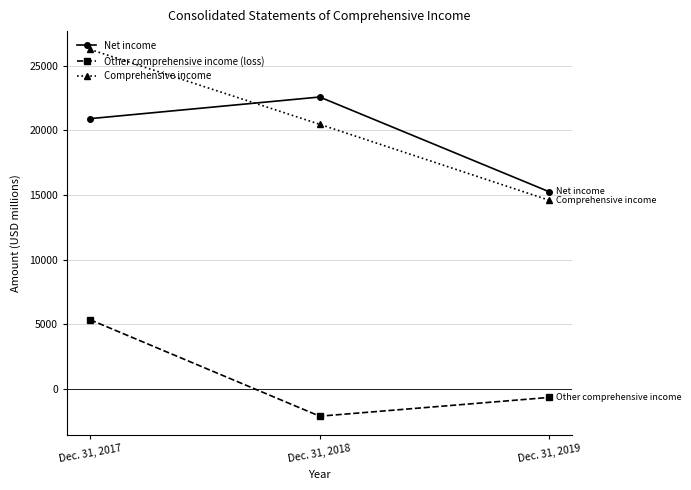

What are all the series names shown in the legend?

Net income, Other comprehensive income (loss), Comprehensive income